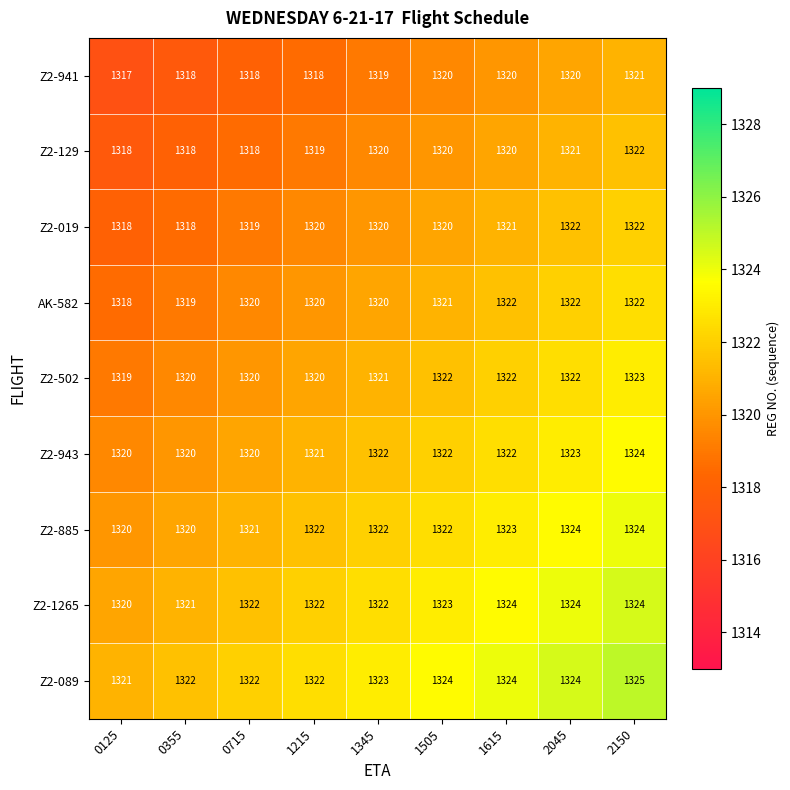

At how many categories does at least one series exceed 1318?

9